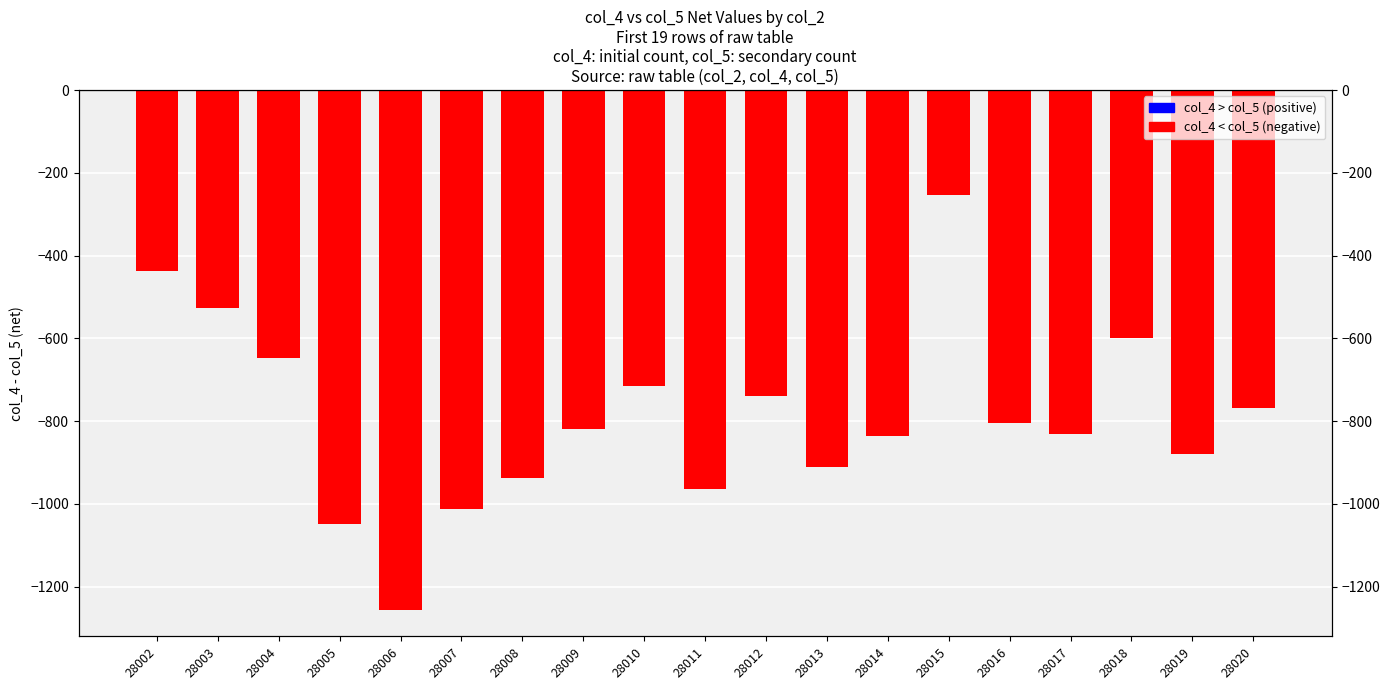

Is it true that the value at 28018 is -201?

False